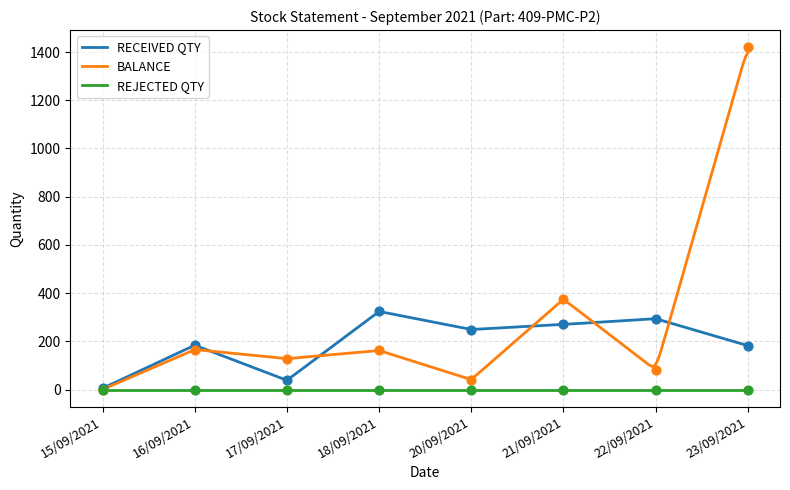

Is the value of BALANCE at 23/09/2021 greater than the value of RECEIVED QTY at 18/09/2021?

Yes